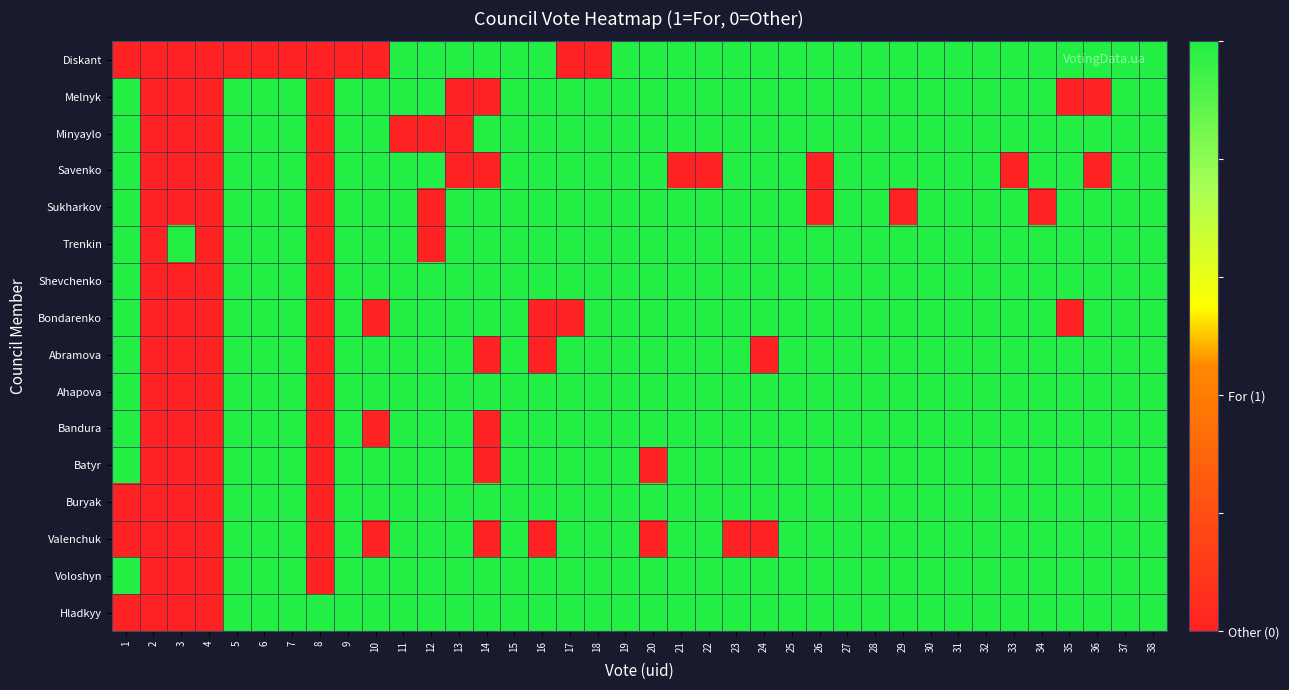

Which series changed the most between 27 and 33?

Savenko